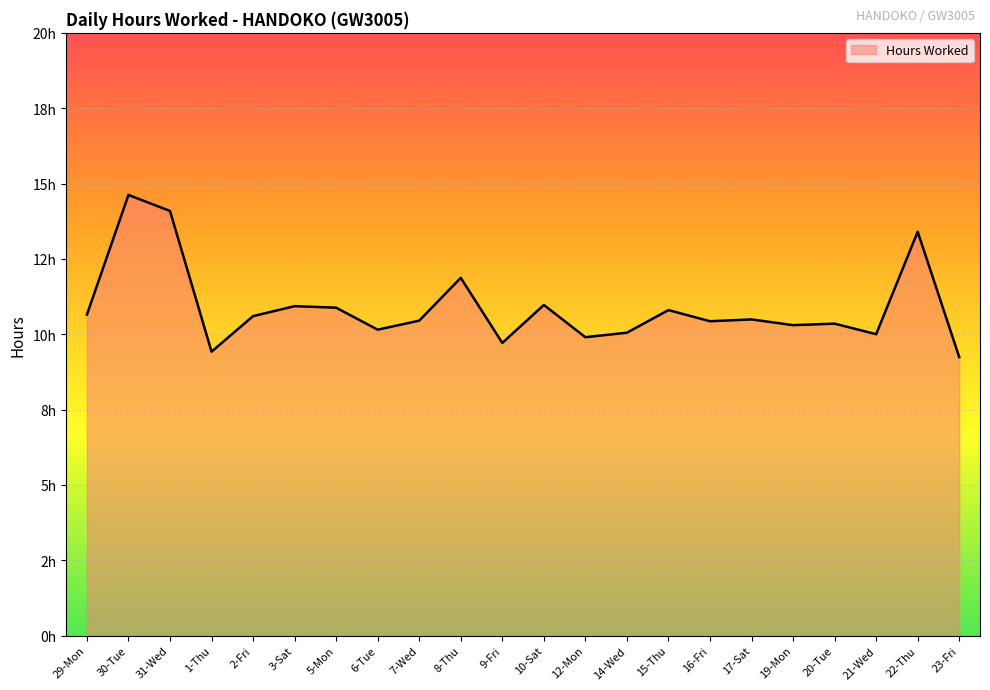

List the labels in order of value, largest first.

30-Tue, 31-Wed, 22-Thu, 8-Thu, 10-Sat, 3-Sat, 5-Mon, 15-Thu, 29-Mon, 2-Fri, 17-Sat, 7-Wed, 16-Fri, 20-Tue, 19-Mon, 6-Tue, 14-Wed, 21-Wed, 12-Mon, 9-Fri, 1-Thu, 23-Fri